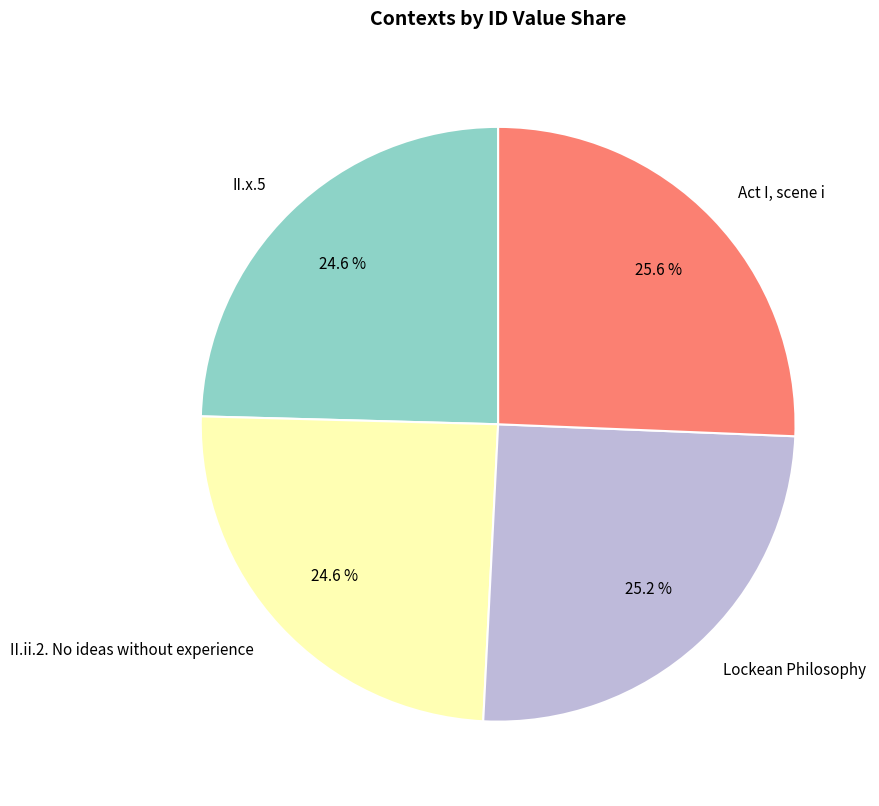

The Act I, scene i slice represents 19% of the pie. True or false?

False